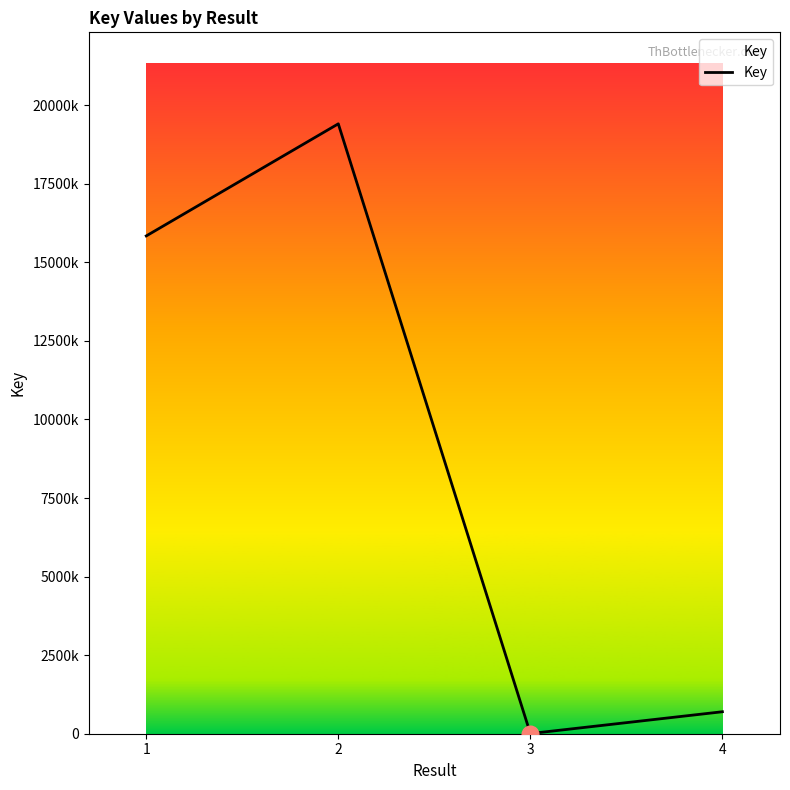

Does the chart display data point markers on the line(s)?

No